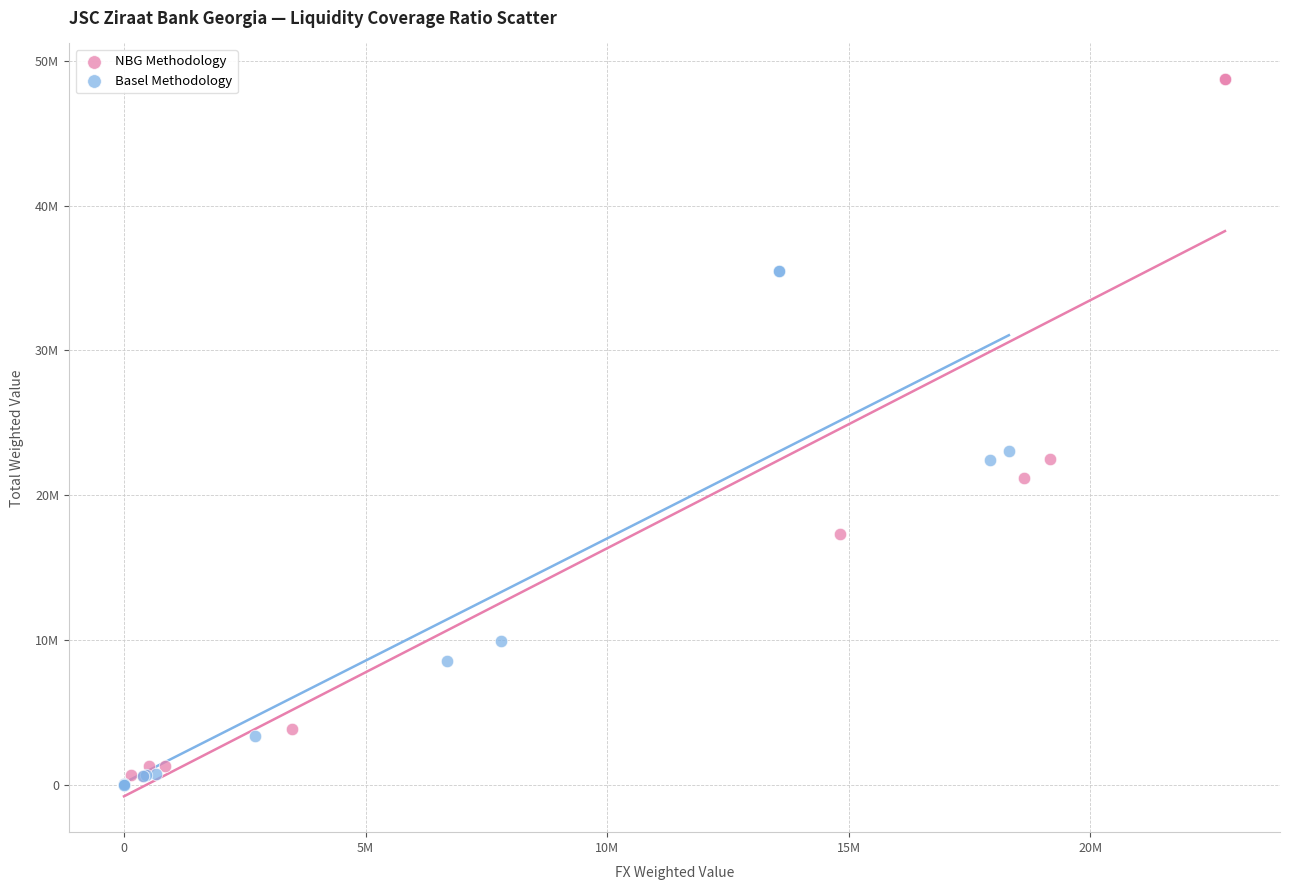

Which series reaches the maximum Y coordinate?

NBG Methodology